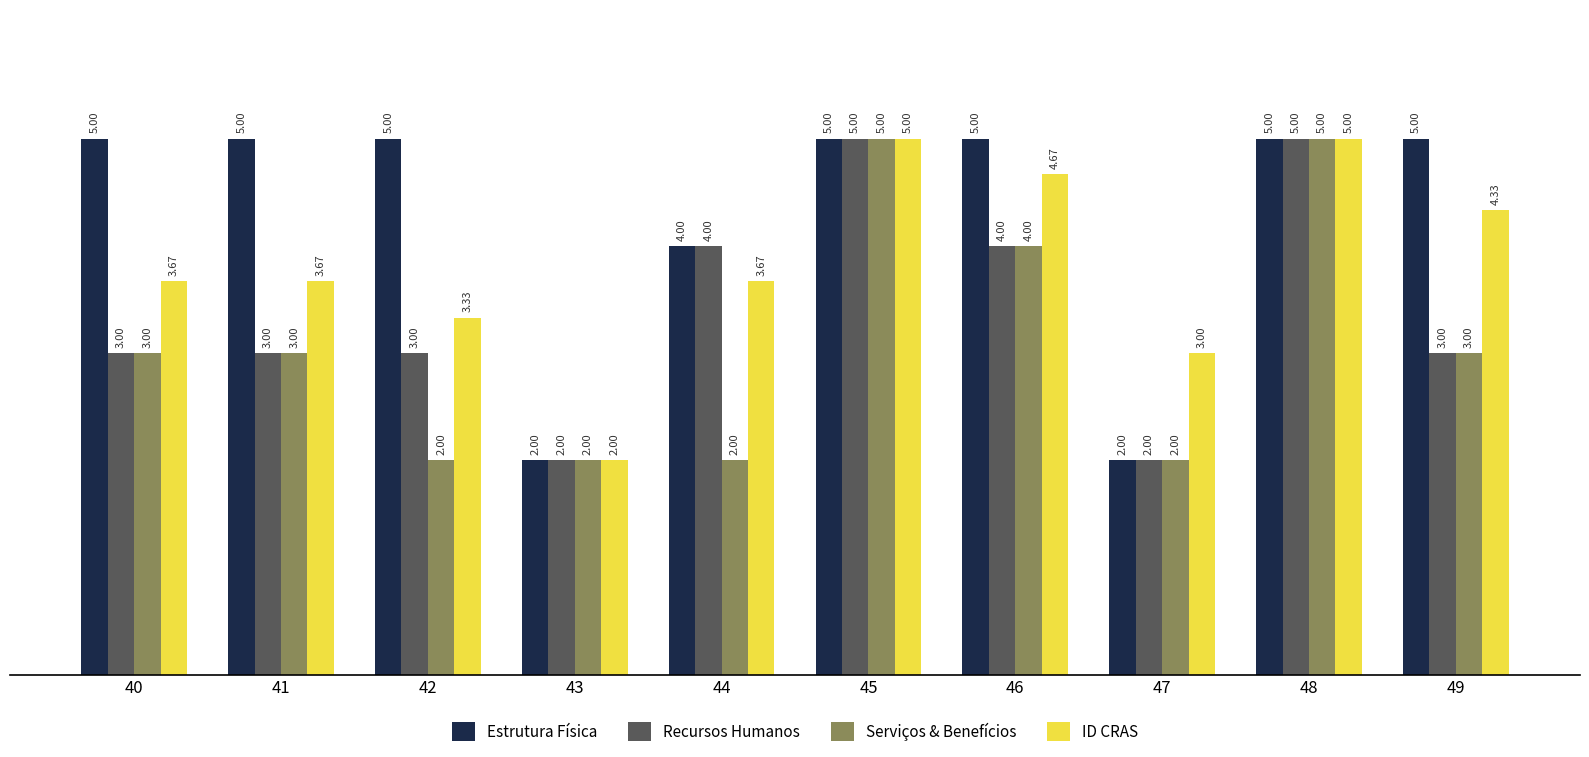

What is the spread (max minus min) of values at 40?

2.0